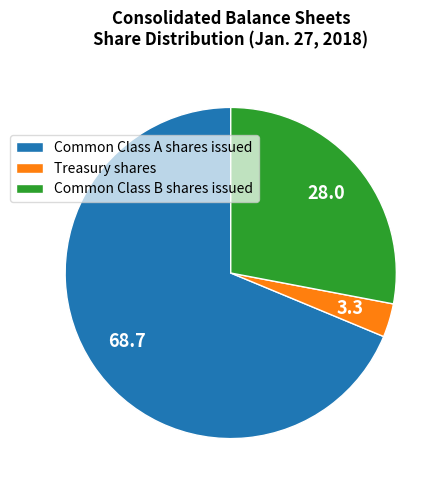

Approximately how many times larger is the value at Common Class A shares issued compared to Treasury shares?

21.0